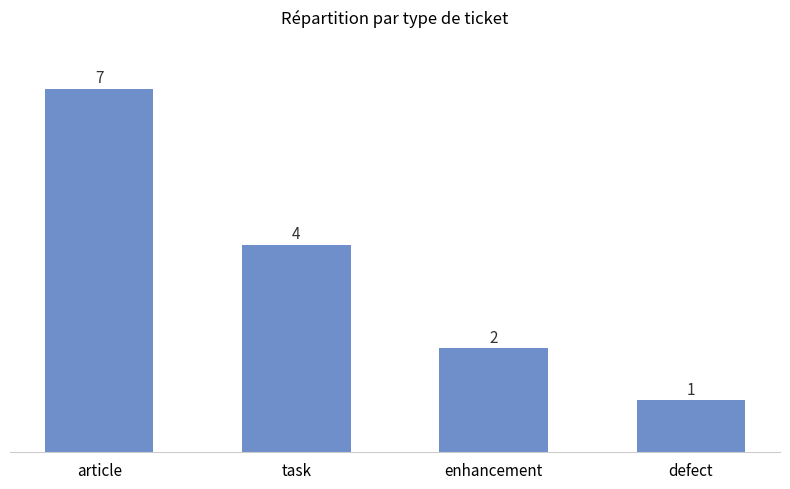

Are the bars horizontal?

No